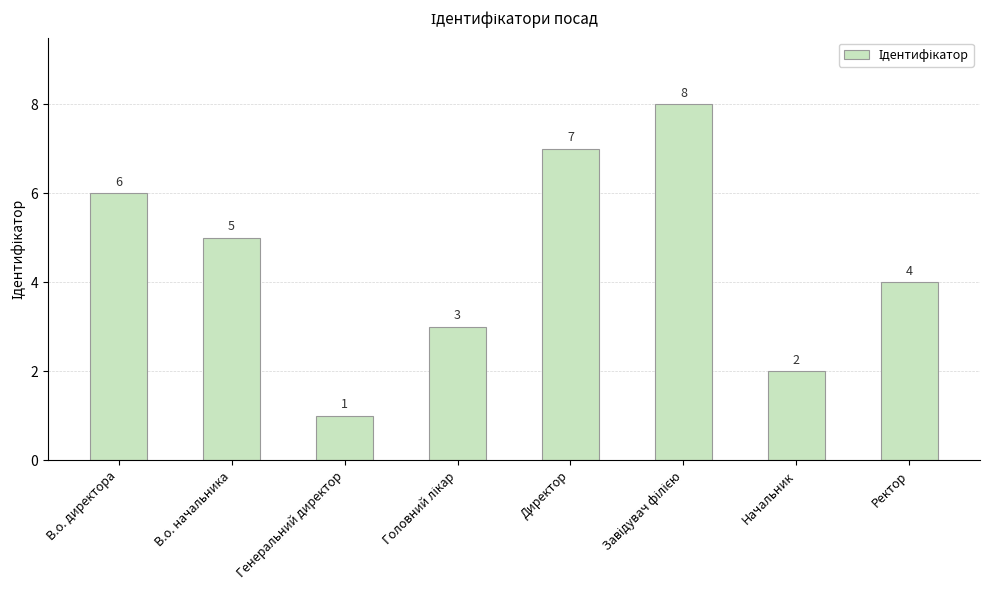

What is the value of the 8th bar from the left?

4